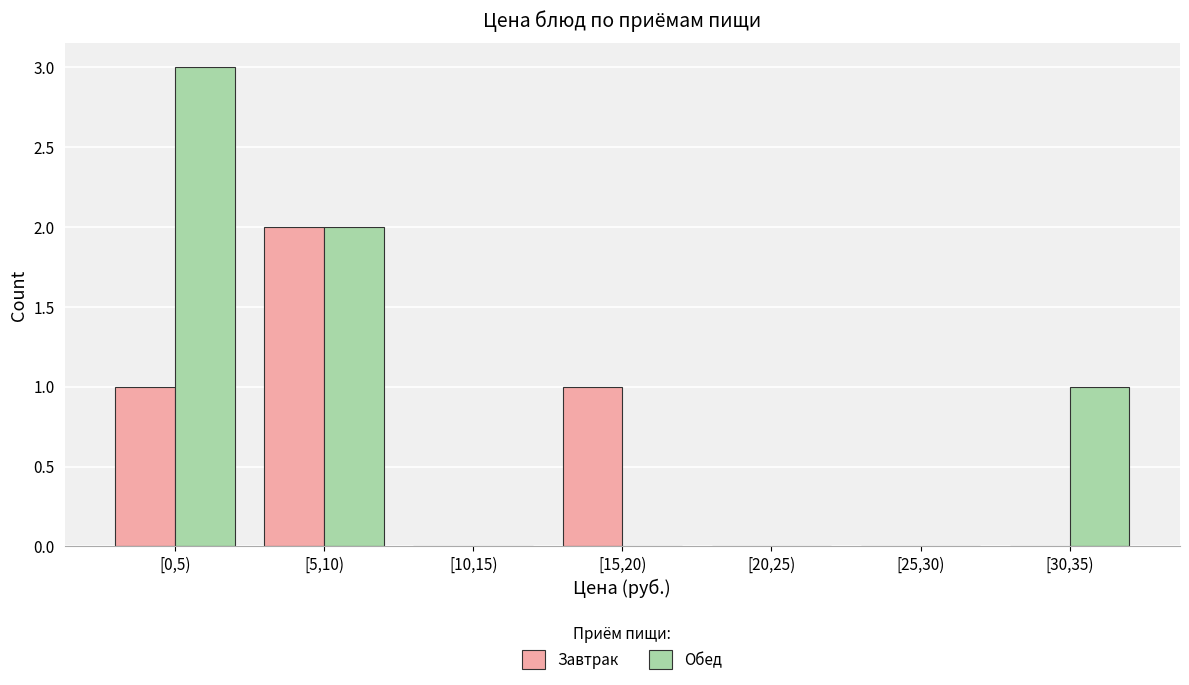

Reading left to right, extract all data points from this chart.

Завтрак: [0,5)=1	[5,10)=2	[10,15)=0	[15,20)=1	[20,25)=0	[25,30)=0	[30,35)=0
Обед: [0,5)=3	[5,10)=2	[10,15)=0	[15,20)=0	[20,25)=0	[25,30)=0	[30,35)=1